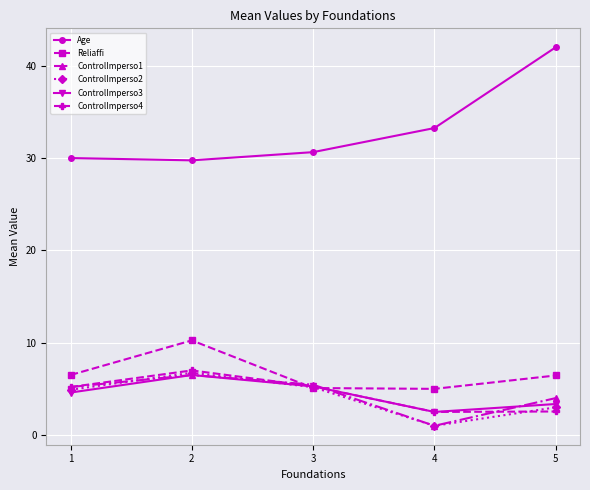

How many values in the Reliaffi series are below 6?

2